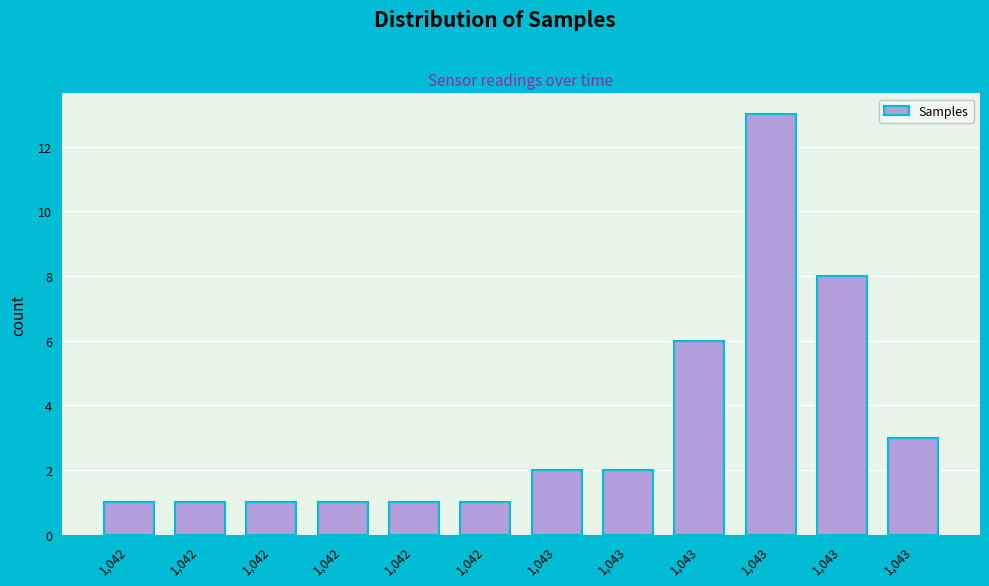

How many bars are there in total?

12